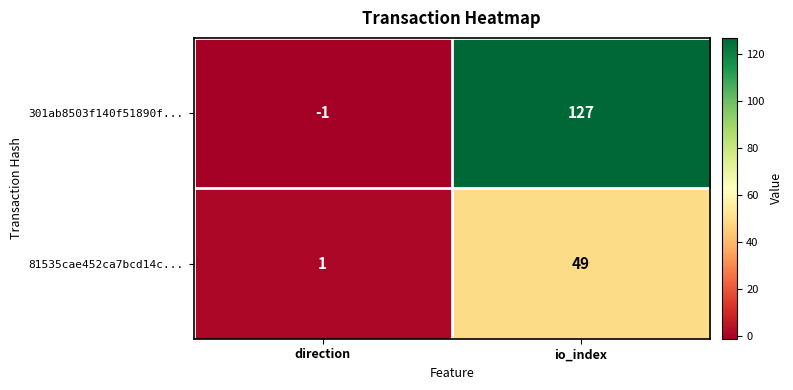

At which category does the chart reach its peak across all series?

io_index